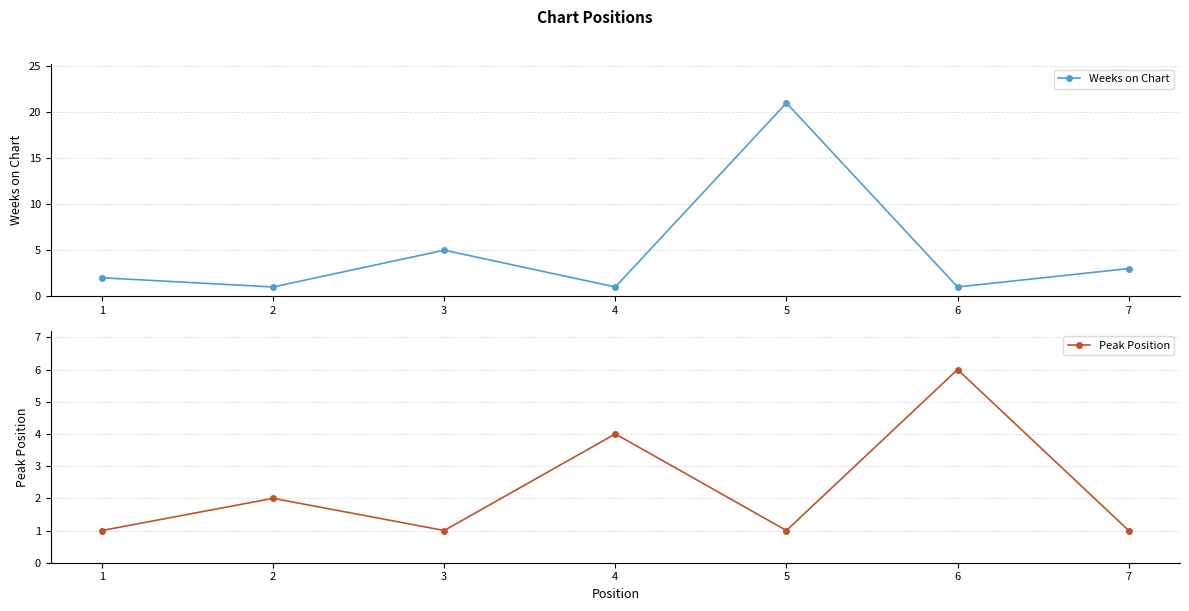

What is the smallest value displayed?

1